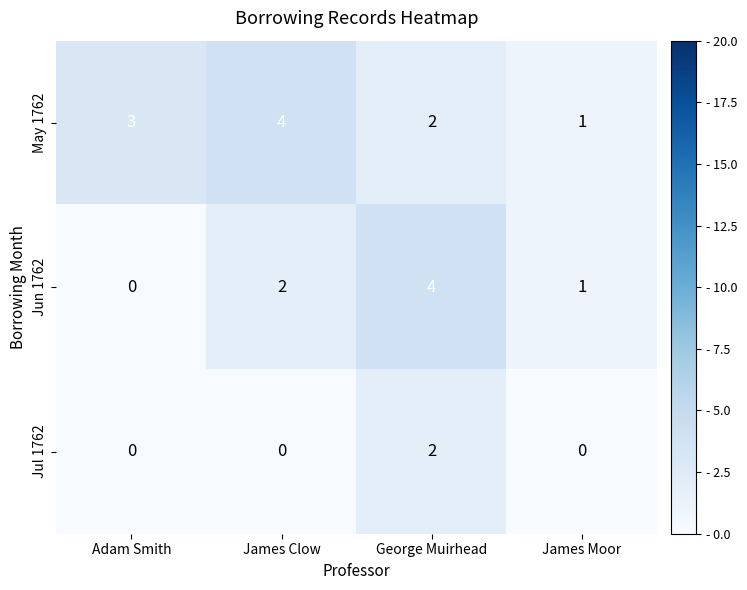

Which category has the lowest value in the Jun 1762 series?

Adam Smith